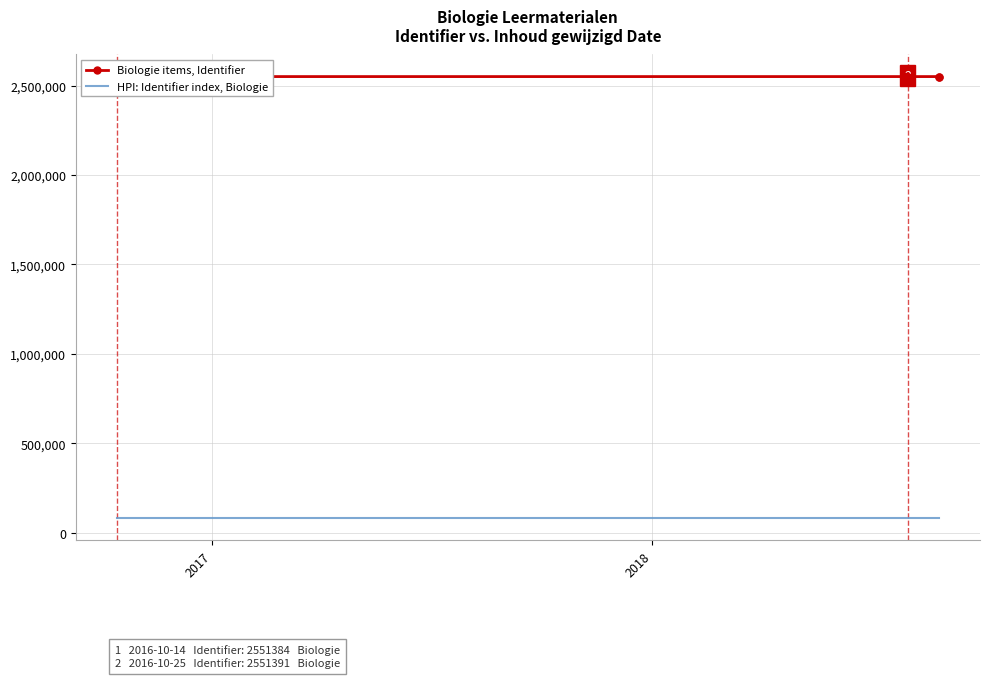

How many data points in Biologie items, Identifier are above 2551386?

2